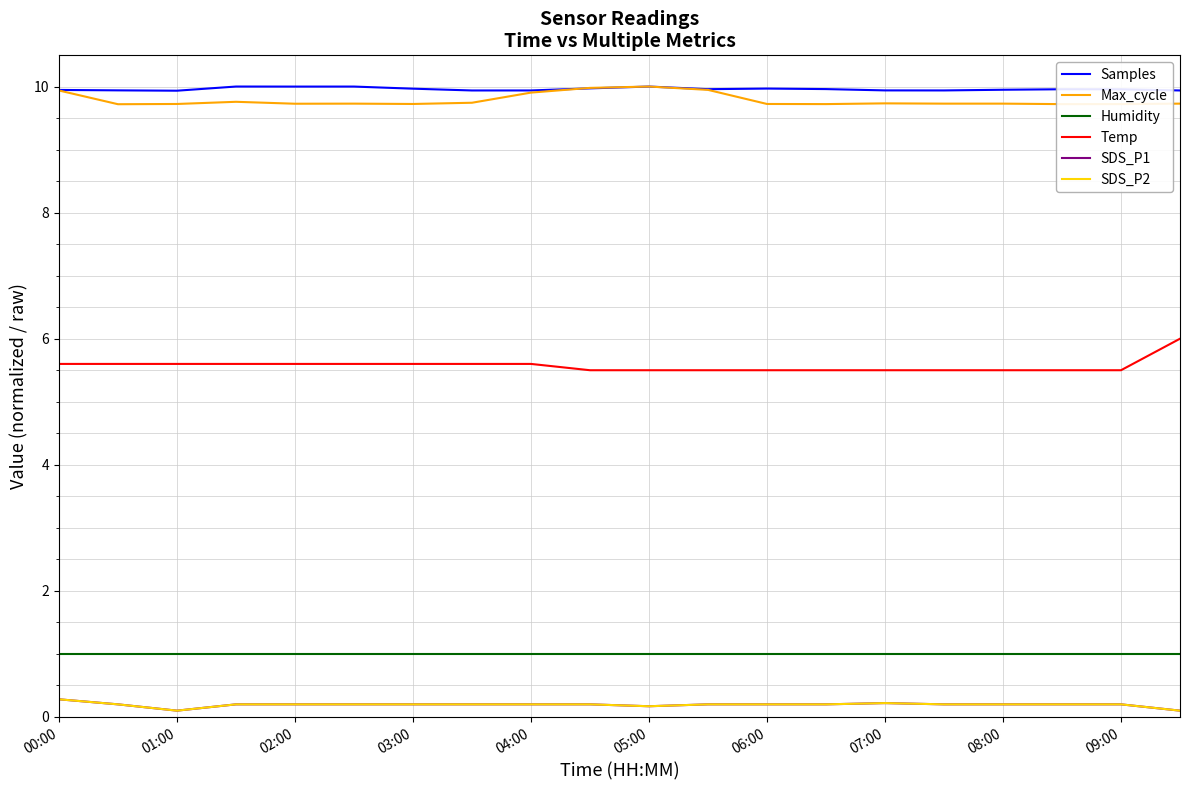

What is the difference between the second highest and minimum values in the SDS_P2 series?

0.1